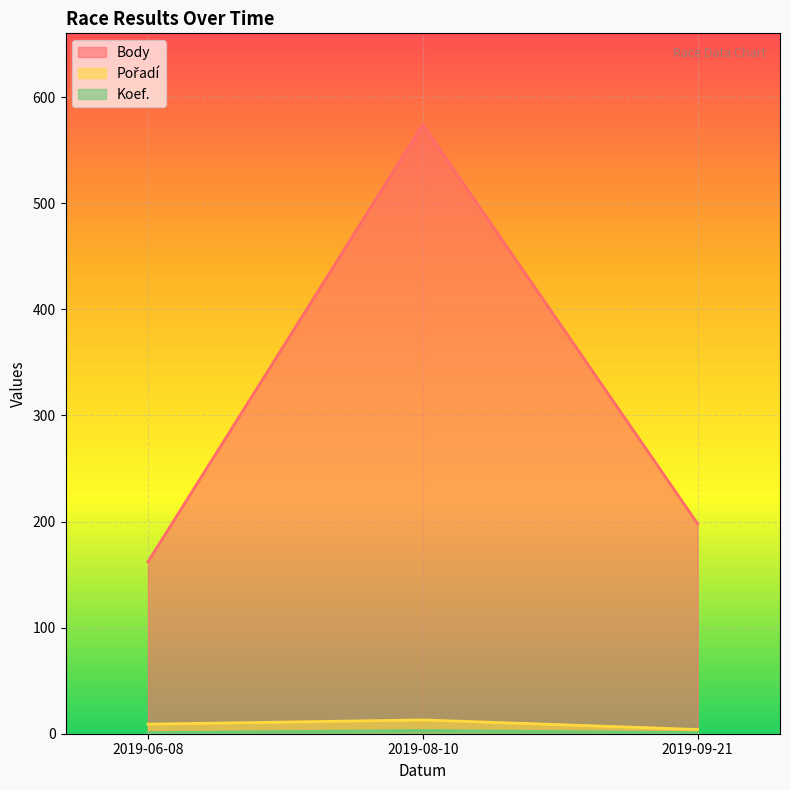

What position from the right is 2019-09-21?

1